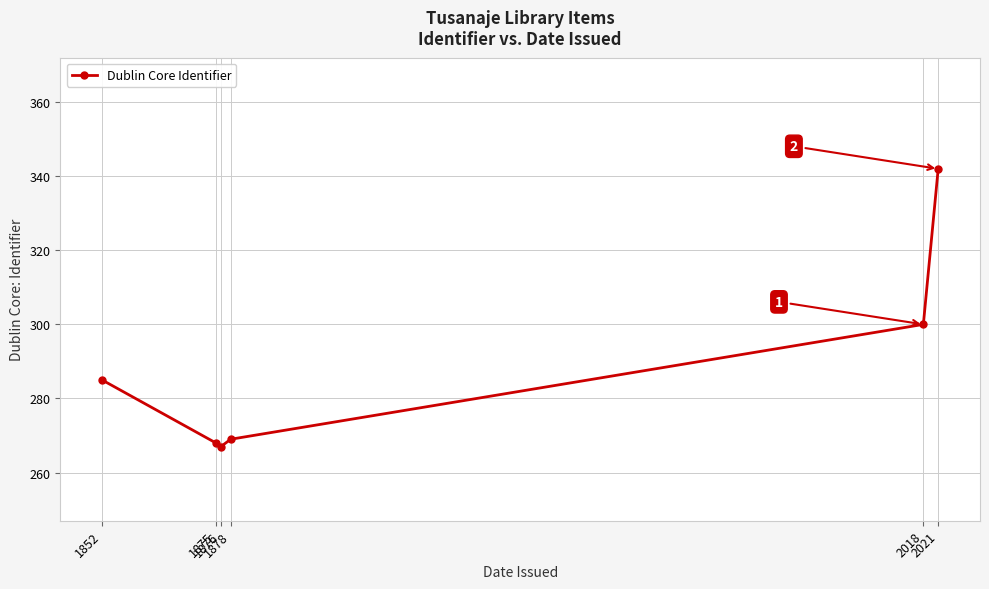

Where is the data nearest to the value 304?

2018